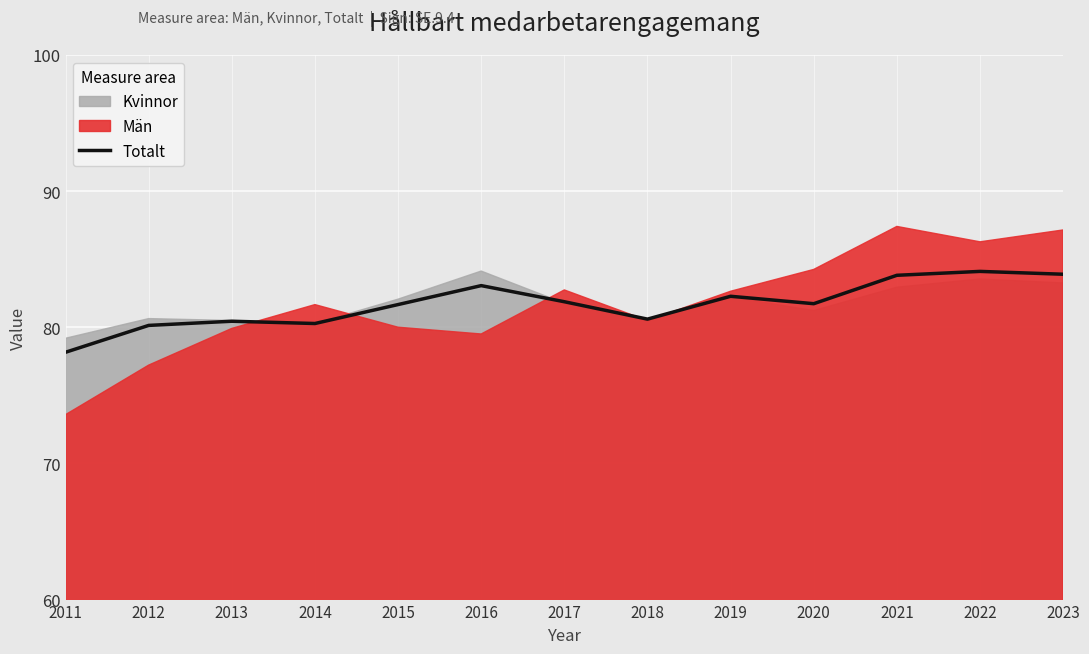

Is it true that the value at 2020 is 81.7?

True